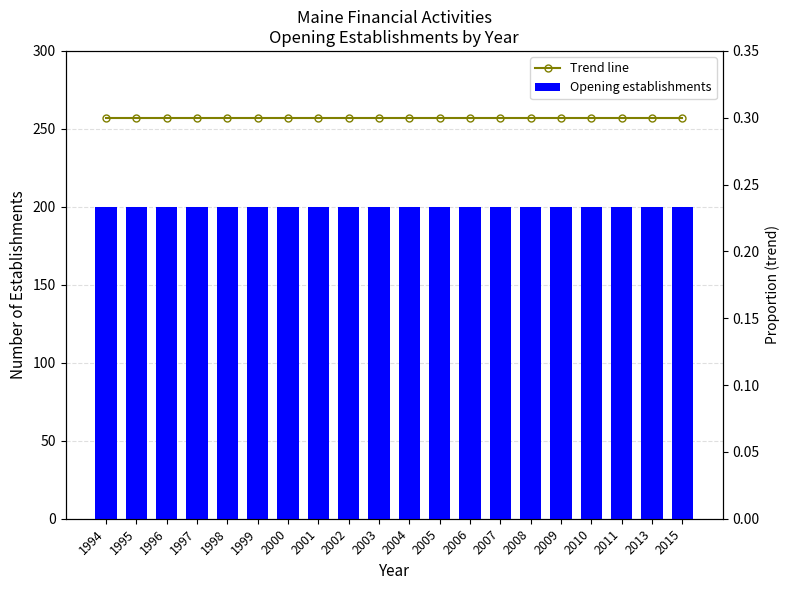

Reading left to right, extract all data points from this chart.

Opening establishments: 1994=200.0	1995=200.0	1996=200.0	1997=200.0	1998=200.0	1999=200.0	2000=200.0	2001=200.0	2002=200.0	2003=200.0	2004=200.0	2005=200.0	2006=200.0	2007=200.0	2008=200.0	2009=200.0	2010=200.0	2011=200.0	2013=200.0	2015=200.0
Trend line: 1994=0.3	1995=0.3	1996=0.3	1997=0.3	1998=0.3	1999=0.3	2000=0.3	2001=0.3	2002=0.3	2003=0.3	2004=0.3	2005=0.3	2006=0.3	2007=0.3	2008=0.3	2009=0.3	2010=0.3	2011=0.3	2013=0.3	2015=0.3